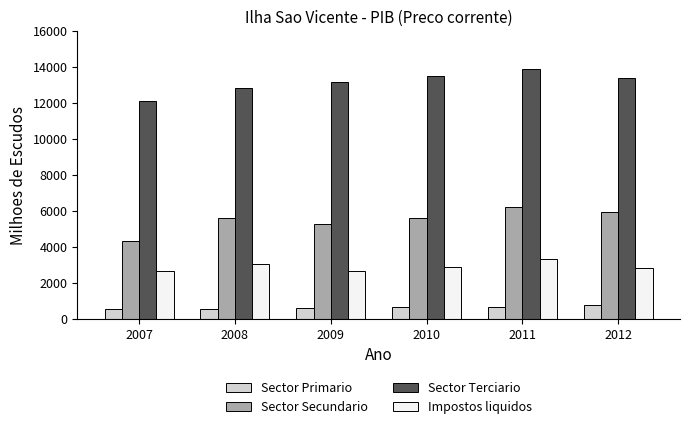

What is the sum of all Sector Terciario values?

78836.4